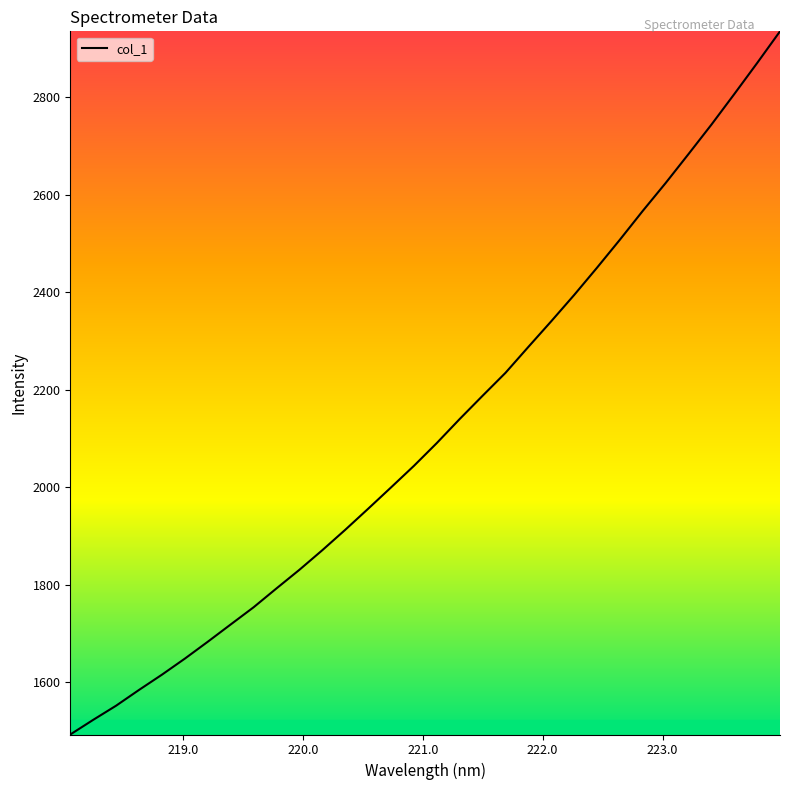

What is the difference between the maximum and minimum values?

1442.4